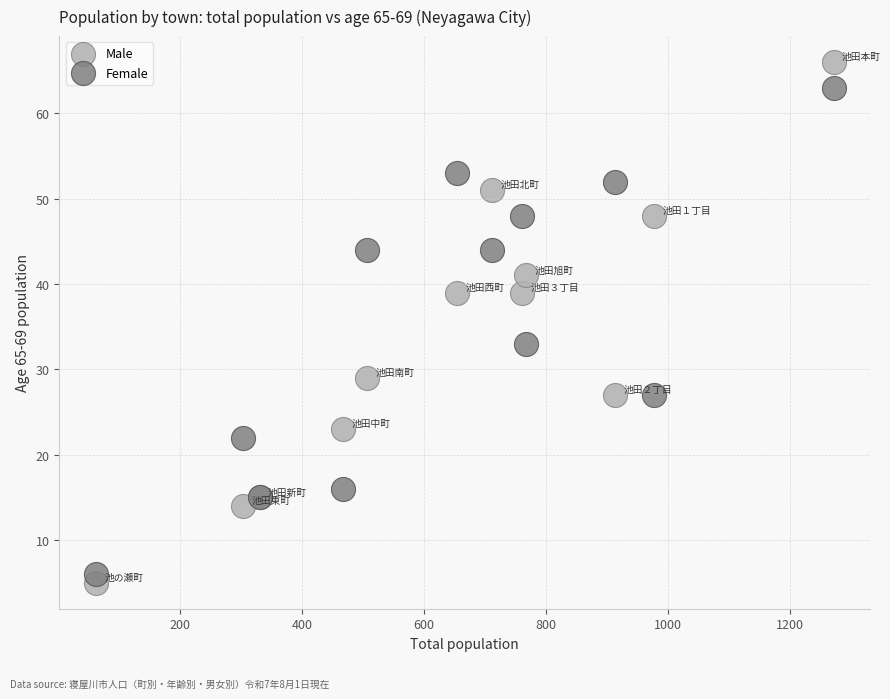

What is the X range (max minus min) for the scatter plot?

1208